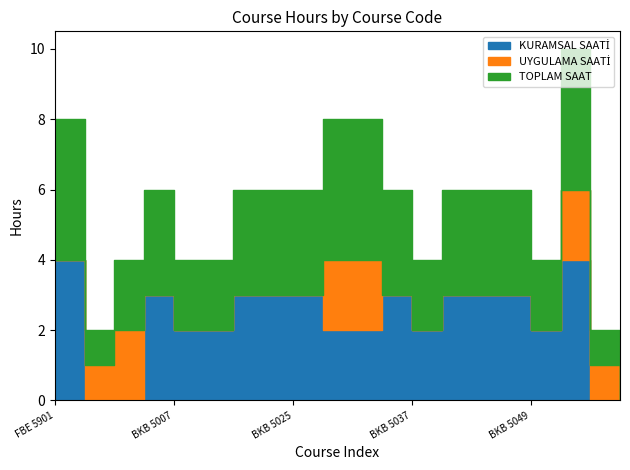

What are all the series names shown in the legend?

KURAMSAL SAATİ, UYGULAMA SAATİ, TOPLAM SAAT